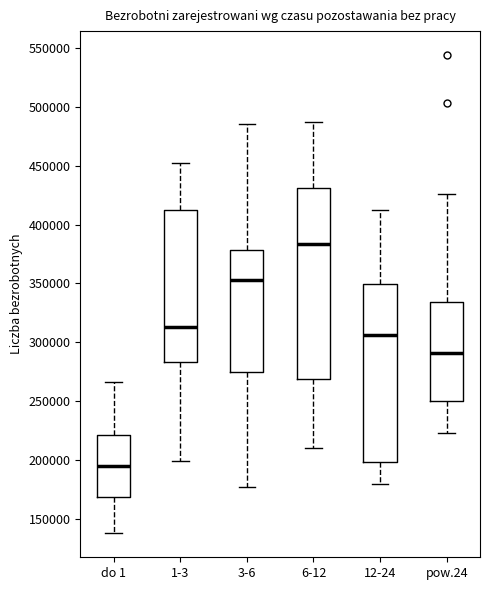

Reading left to right, transcribe this box plot: for each box, give where its median line is, the range the box spans, and where its two whiskers end, as read against the y-axis. The values are not printed on the chart, so give them approximately, as read against the axis.

do 1: median 195000, box 170000 to 220000, whiskers 140000 to 265000
1-3: median 315000, box 285000 to 410000, whiskers 200000 to 450000
3-6: median 355000, box 275000 to 380000, whiskers 175000 to 485000
6-12: median 385000, box 270000 to 430000, whiskers 210000 to 485000
12-24: median 305000, box 200000 to 350000, whiskers 180000 to 410000
pow.24: median 290000, box 250000 to 335000, whiskers 225000 to 425000